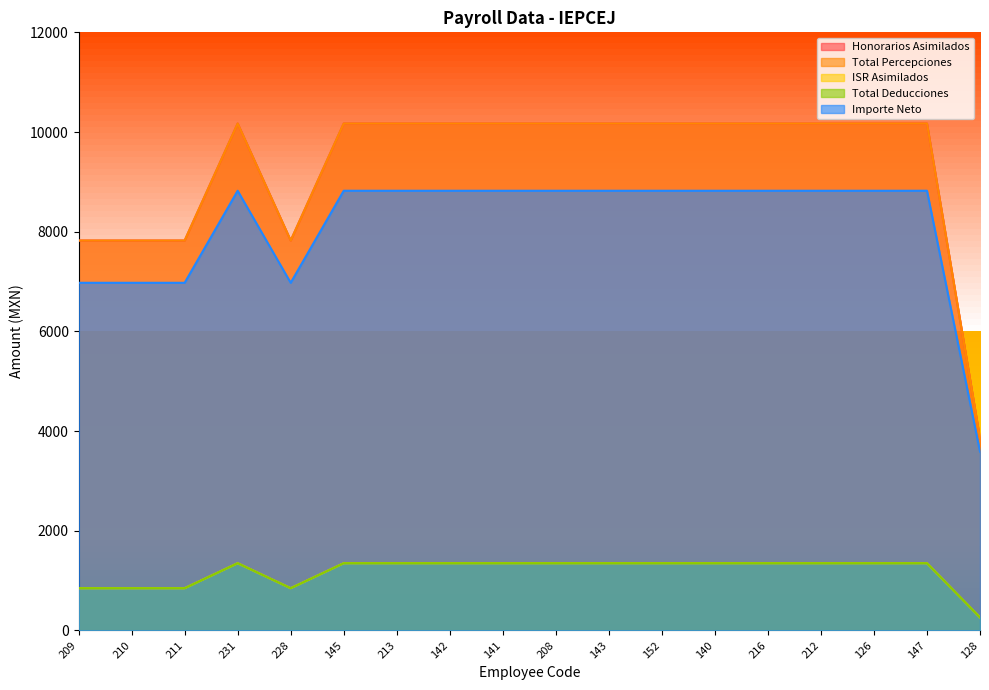

Count the number of categories in the chart.

18